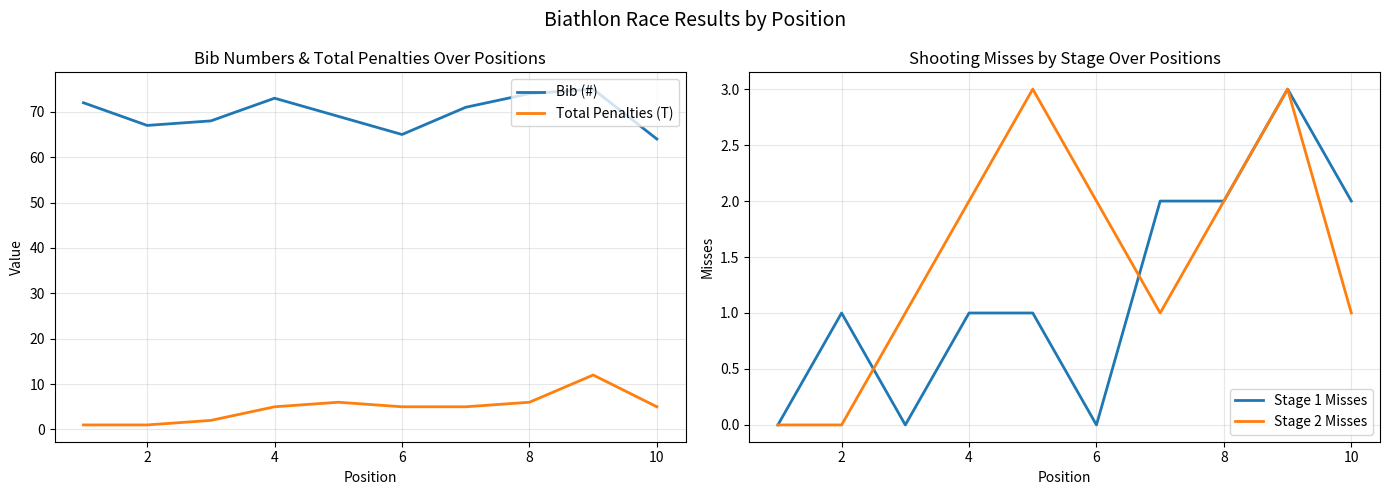

In Bib (#), how many points are higher than both neighbors (excluding endpoints)?

2